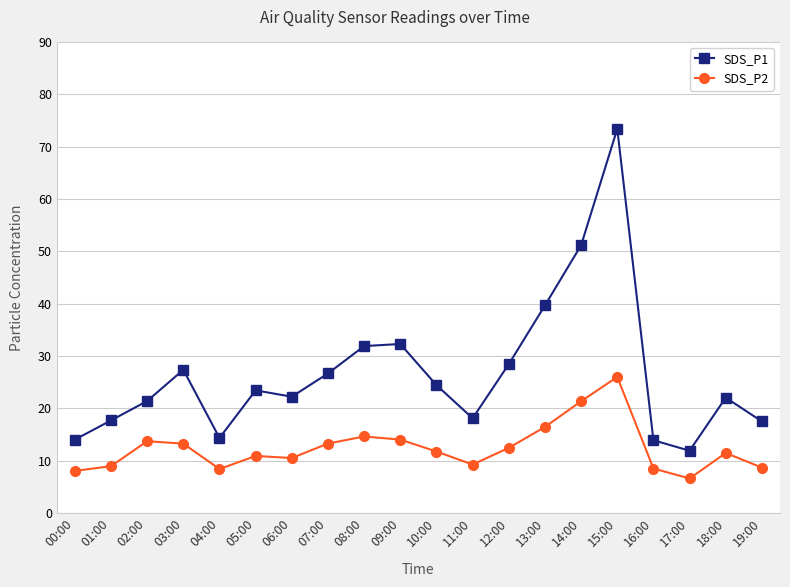

Which series changed the most between 09:00 and 19:00?

SDS_P1